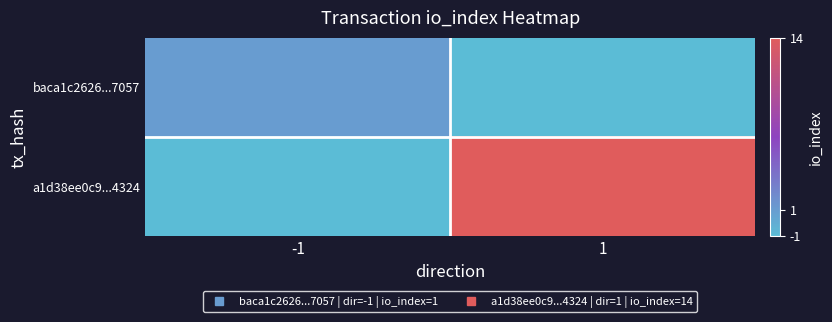

At which category is the sum across all series the highest?

1